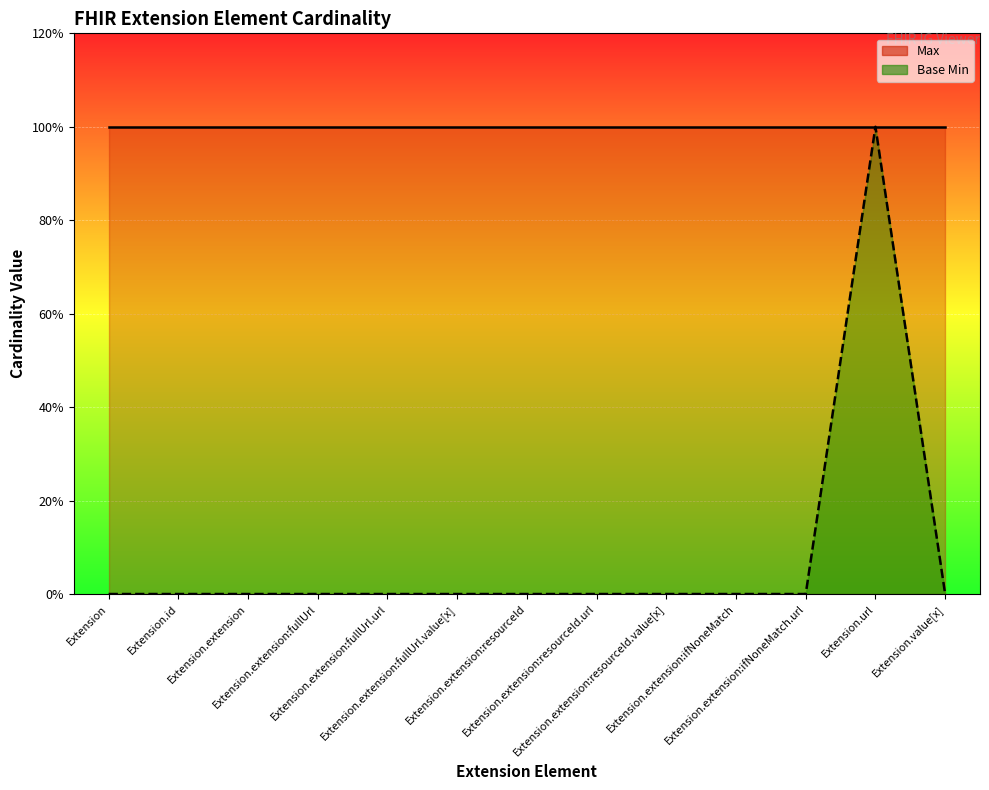

Rank the categories by value from lowest to highest.

Extension, Extension.id, Extension.extension, Extension.extension:fullUrl, Extension.extension:fullUrl.url, Extension.extension:fullUrl.value[x], Extension.extension:resourceId, Extension.extension:resourceId.url, Extension.extension:resourceId.value[x], Extension.extension:ifNoneMatch, Extension.extension:ifNoneMatch.url, Extension.value[x], Extension.url